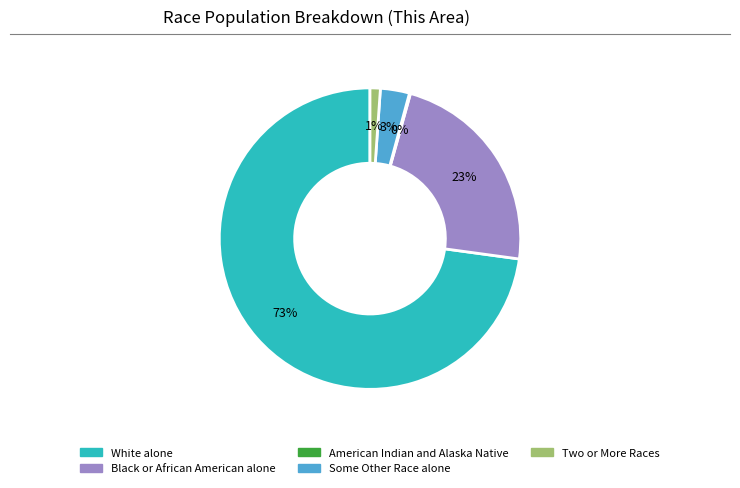

Which category accounts for the majority?

White alone